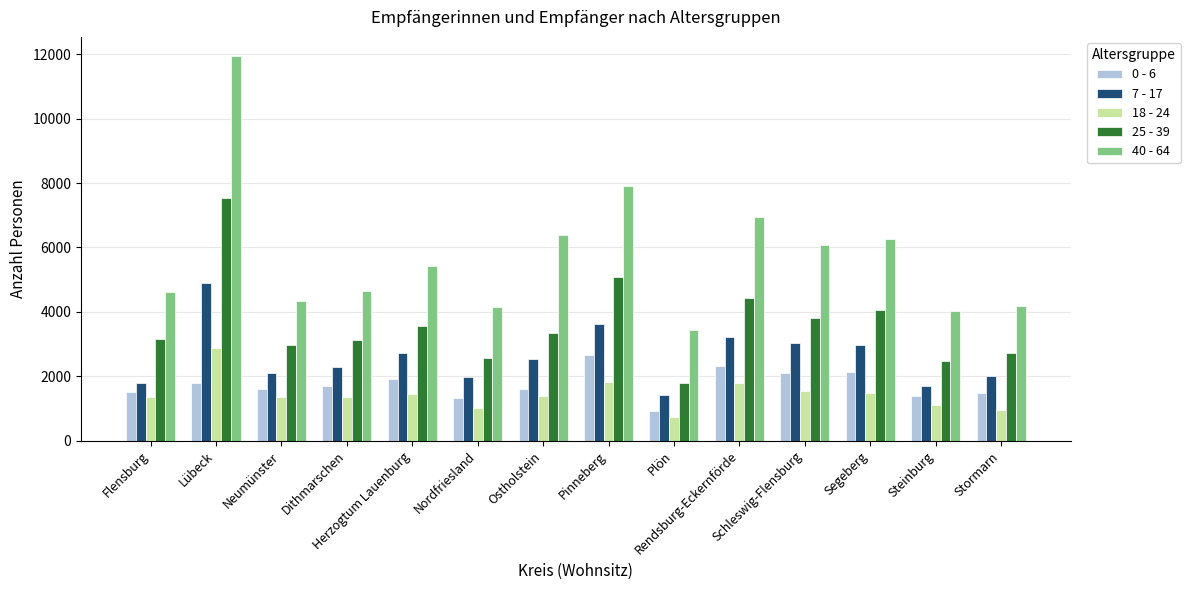

At which label does 7 - 17 reach its peak?

Lübeck